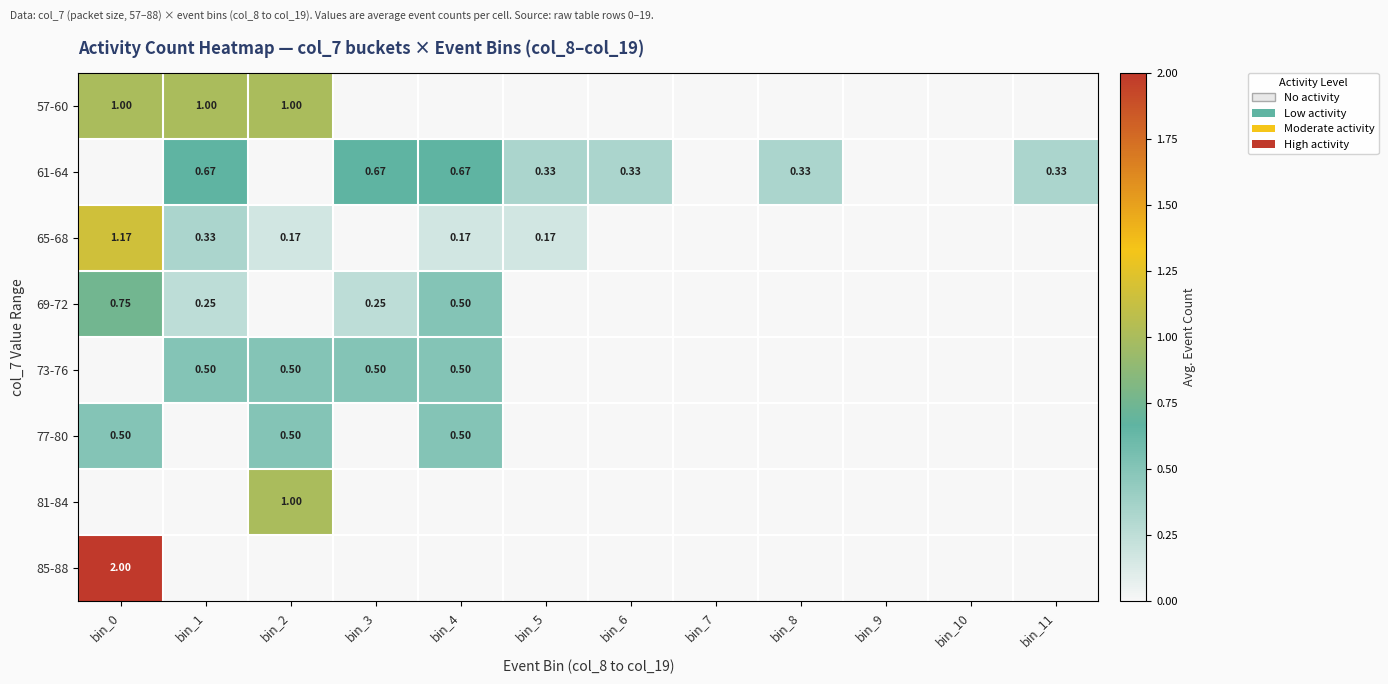

Is the value of 69-72 at bin_0 greater than the value of 61-64 at bin_1?

Yes